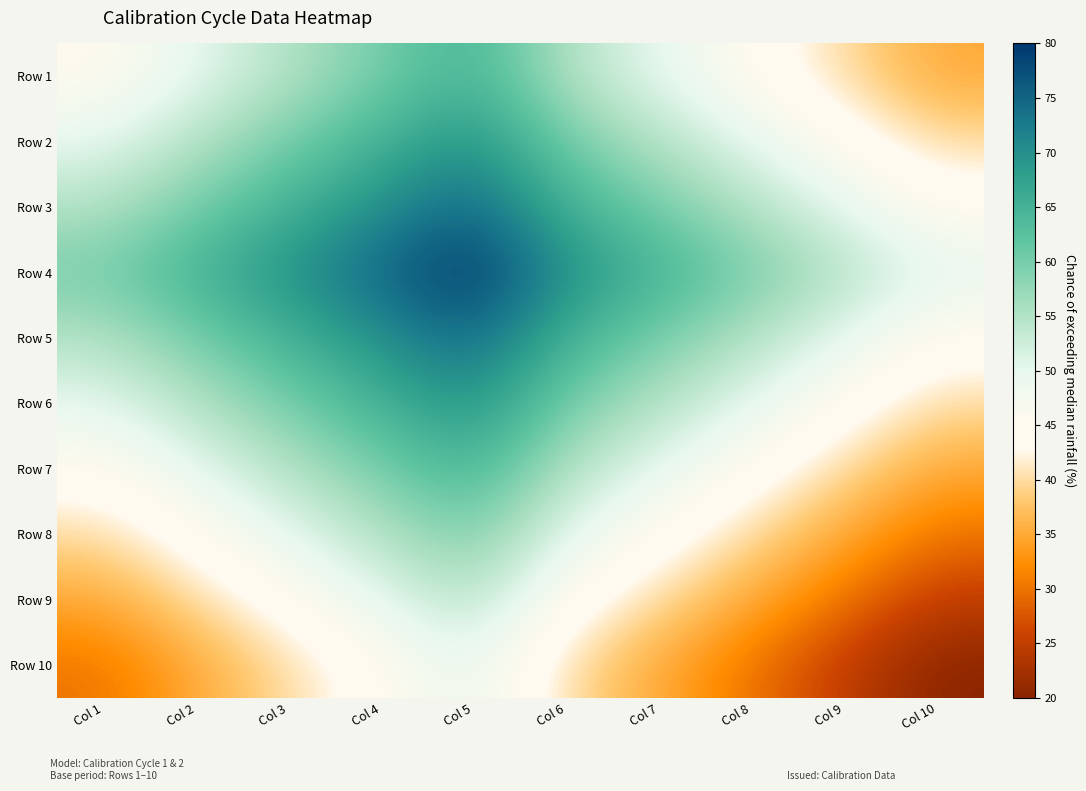

Reading right to left, extract all data points from this chart.

Row 1: Col 10=35	Col 9=40	Col 8=45	Col 7=50	Col 6=55	Col 5=65	Col 4=60	Col 3=55	Col 2=50	Col 1=45
Row 2: Col 10=40	Col 9=45	Col 8=50	Col 7=55	Col 6=60	Col 5=70	Col 4=65	Col 3=60	Col 2=55	Col 1=50
Row 3: Col 10=45	Col 9=50	Col 8=55	Col 7=60	Col 6=65	Col 5=75	Col 4=70	Col 3=65	Col 2=60	Col 1=55
Row 4: Col 10=50	Col 9=55	Col 8=60	Col 7=65	Col 6=70	Col 5=80	Col 4=75	Col 3=70	Col 2=65	Col 1=60
Row 5: Col 10=45	Col 9=50	Col 8=55	Col 7=60	Col 6=65	Col 5=75	Col 4=70	Col 3=65	Col 2=60	Col 1=55
Row 6: Col 10=40	Col 9=45	Col 8=50	Col 7=55	Col 6=60	Col 5=70	Col 4=65	Col 3=60	Col 2=55	Col 1=50
Row 7: Col 10=35	Col 9=40	Col 8=45	Col 7=50	Col 6=55	Col 5=65	Col 4=60	Col 3=55	Col 2=50	Col 1=45
Row 8: Col 10=30	Col 9=35	Col 8=40	Col 7=45	Col 6=50	Col 5=60	Col 4=55	Col 3=50	Col 2=45	Col 1=40
Row 9: Col 10=25	Col 9=30	Col 8=35	Col 7=40	Col 6=45	Col 5=55	Col 4=50	Col 3=45	Col 2=40	Col 1=35
Row 10: Col 10=20	Col 9=25	Col 8=30	Col 7=35	Col 6=40	Col 5=50	Col 4=45	Col 3=40	Col 2=35	Col 1=30